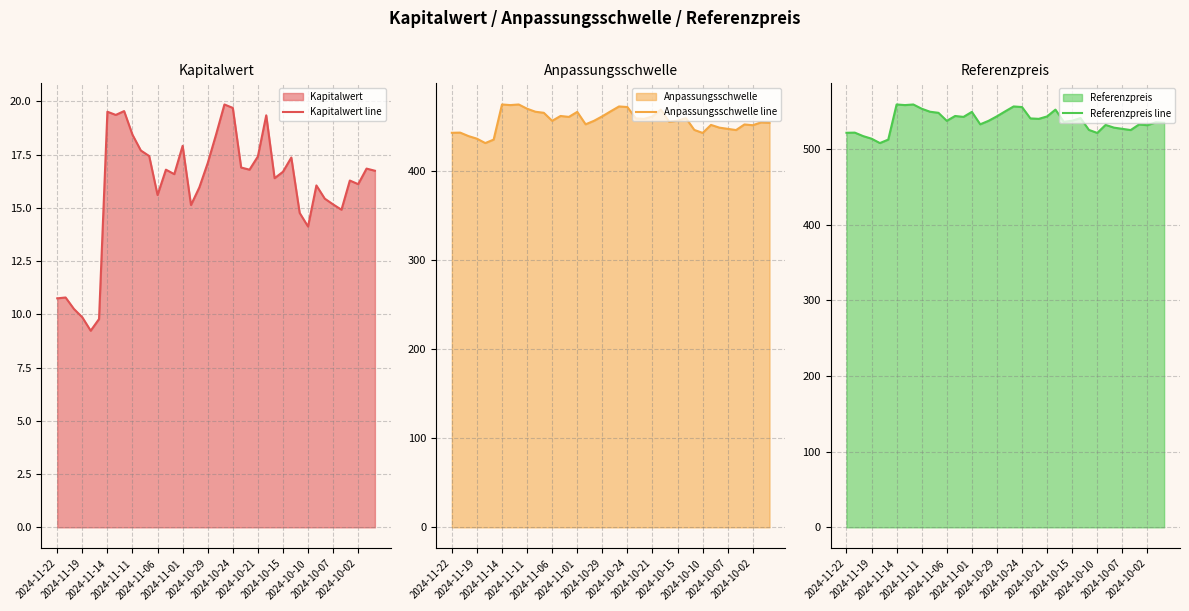

What are all the series names shown in the legend?

Kapitalwert line, Anpassungsschwelle line, Referenzpreis line